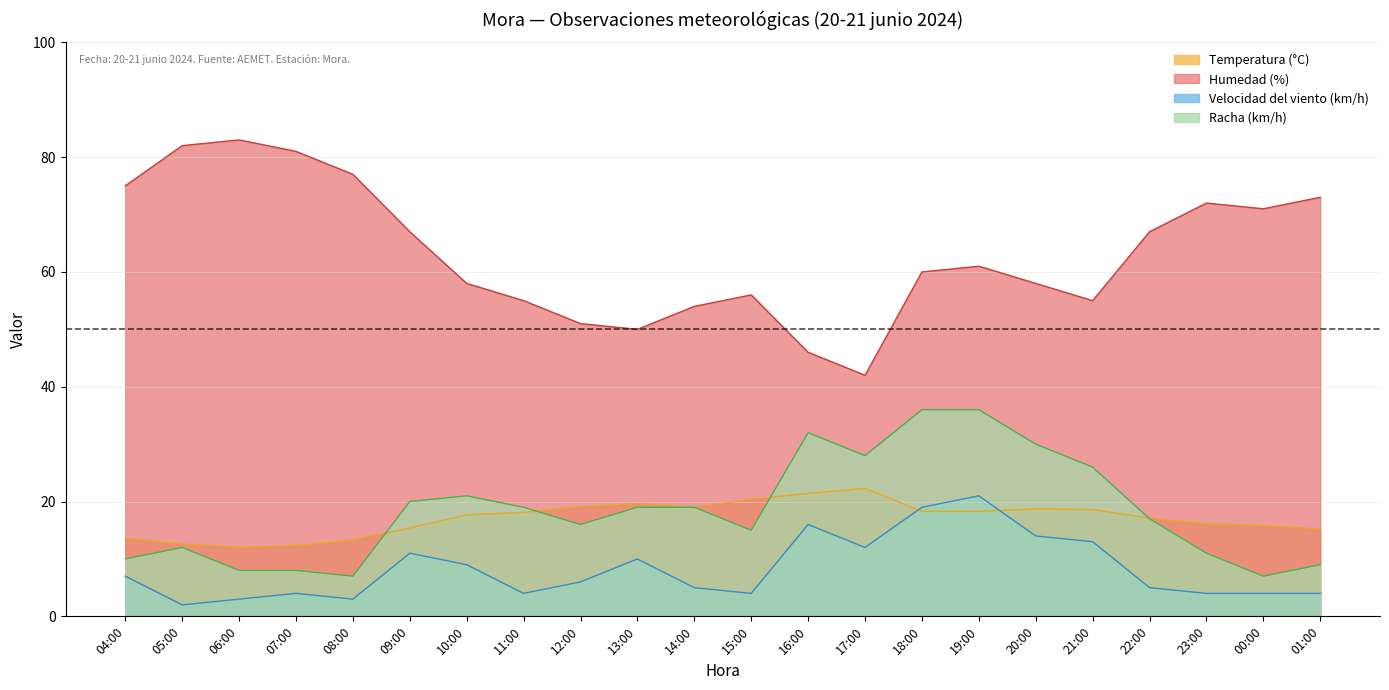

What is the total value across all series at 15:00?

95.4